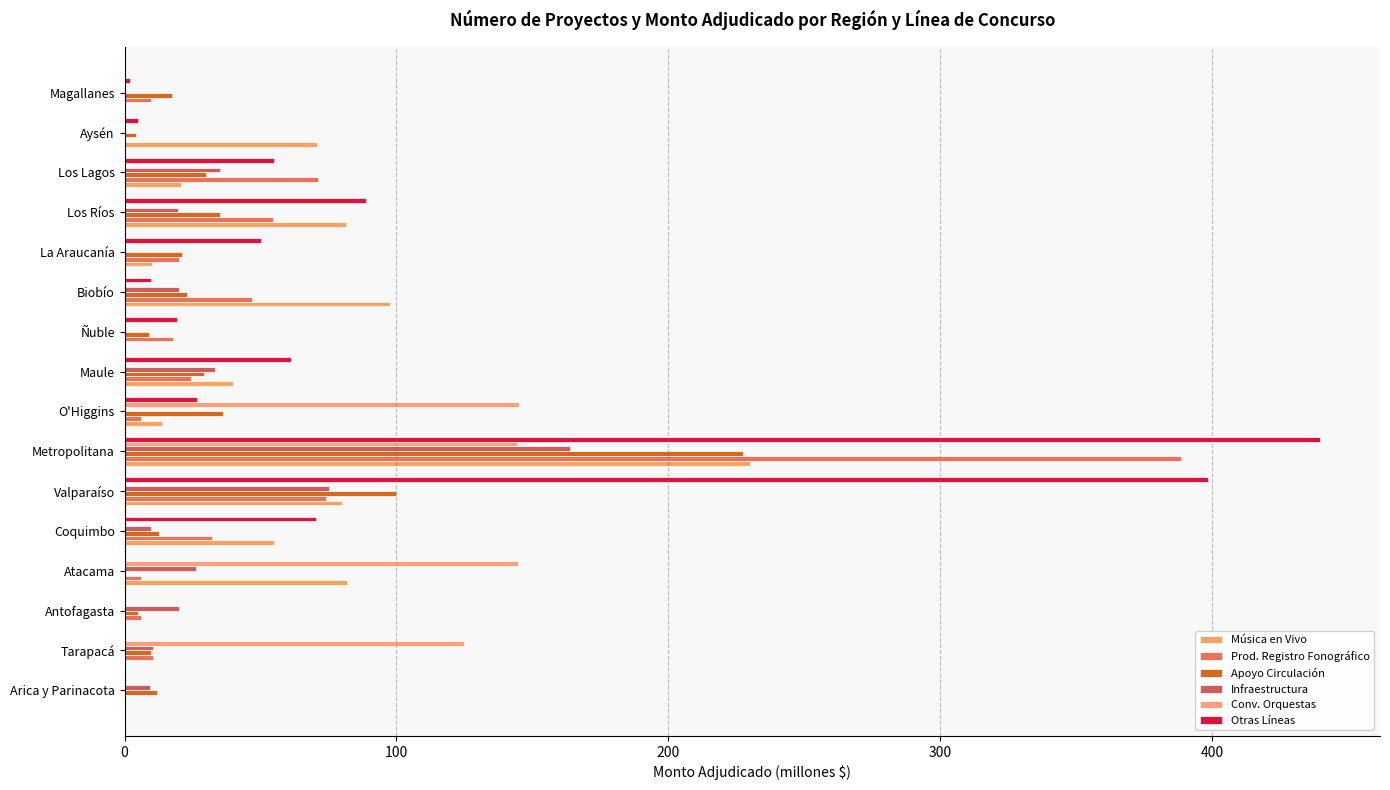

At how many categories does at least one series exceed 91?

6